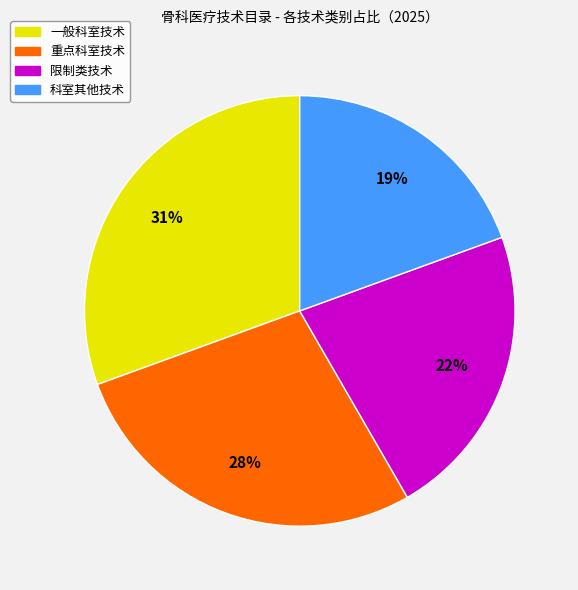

The 限制类技术 slice represents 33% of the pie. True or false?

False